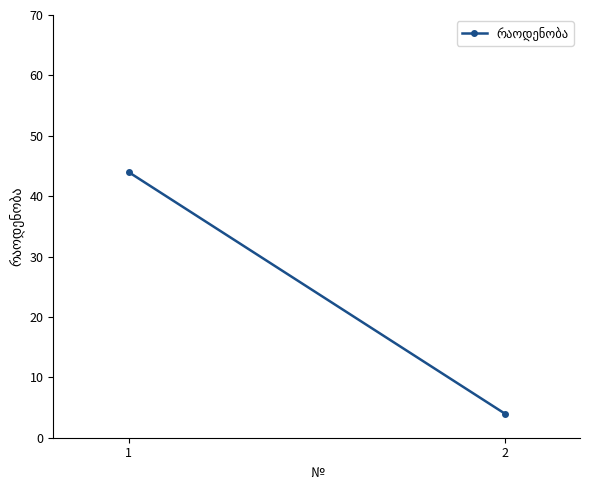

Which label corresponds to the smallest value in the chart?

2